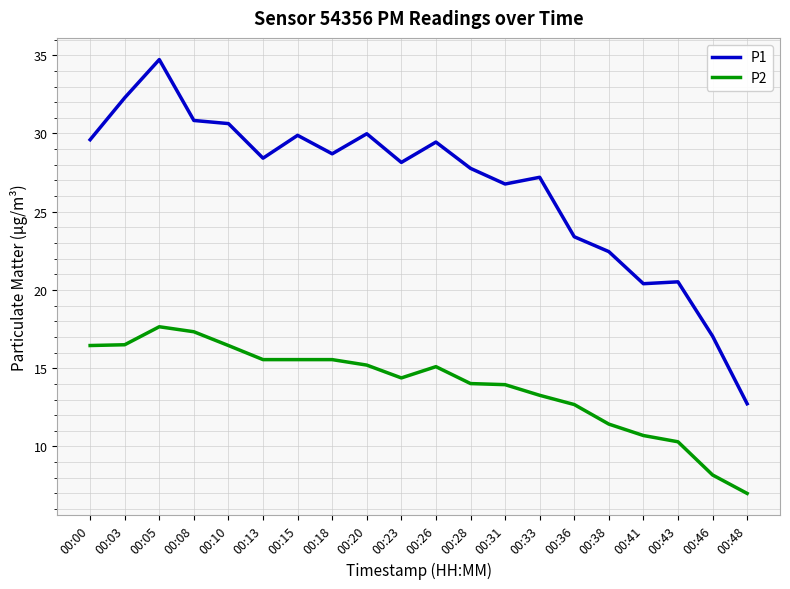

What is the difference between the maximum and minimum values in the P1 series?

22.0